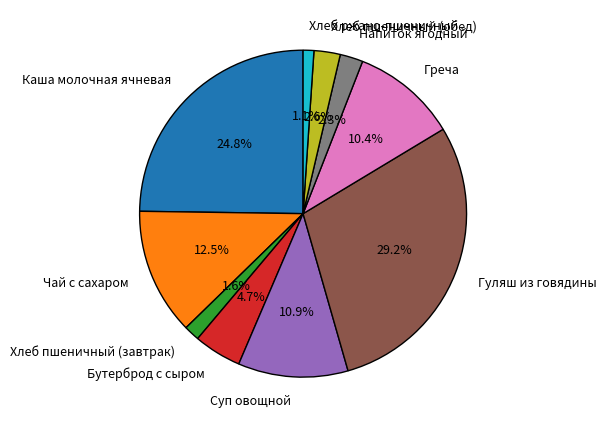

Which category has the biggest portion of the pie?

Гуляш из говядины